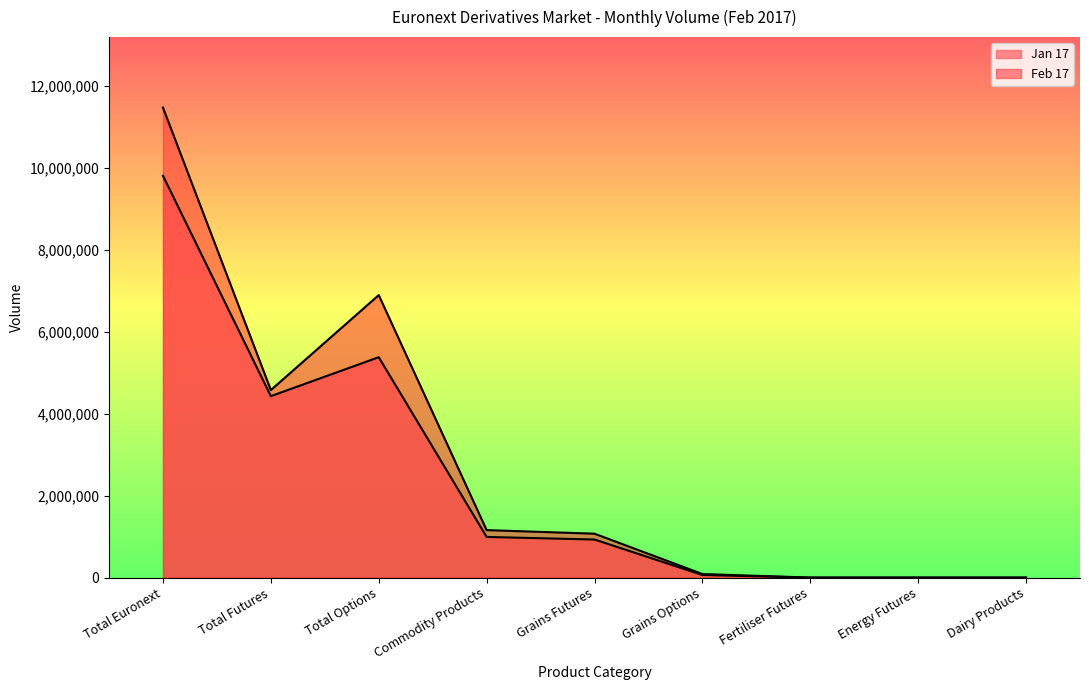

True or false: Feb 17 and Jan 17 intersect in this chart.

False